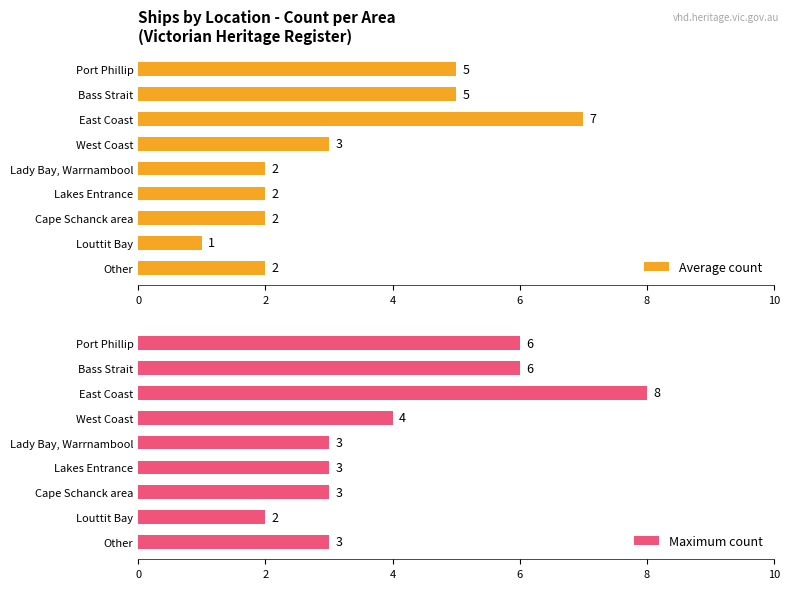

What is the sum of all Average count values?

29